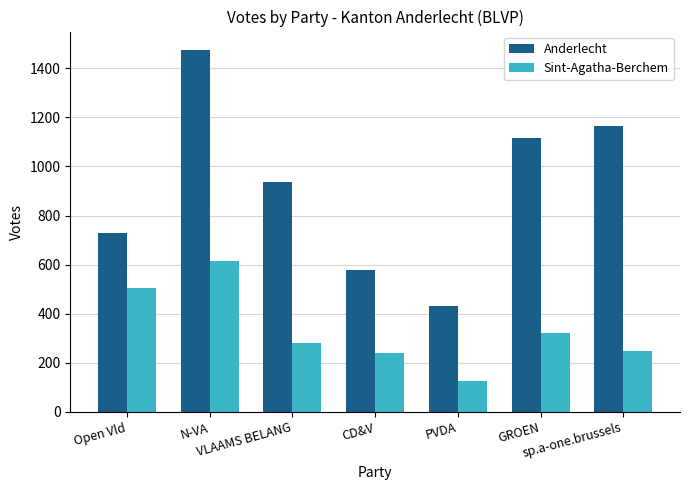

Which series has the largest range (max minus min)?

Anderlecht